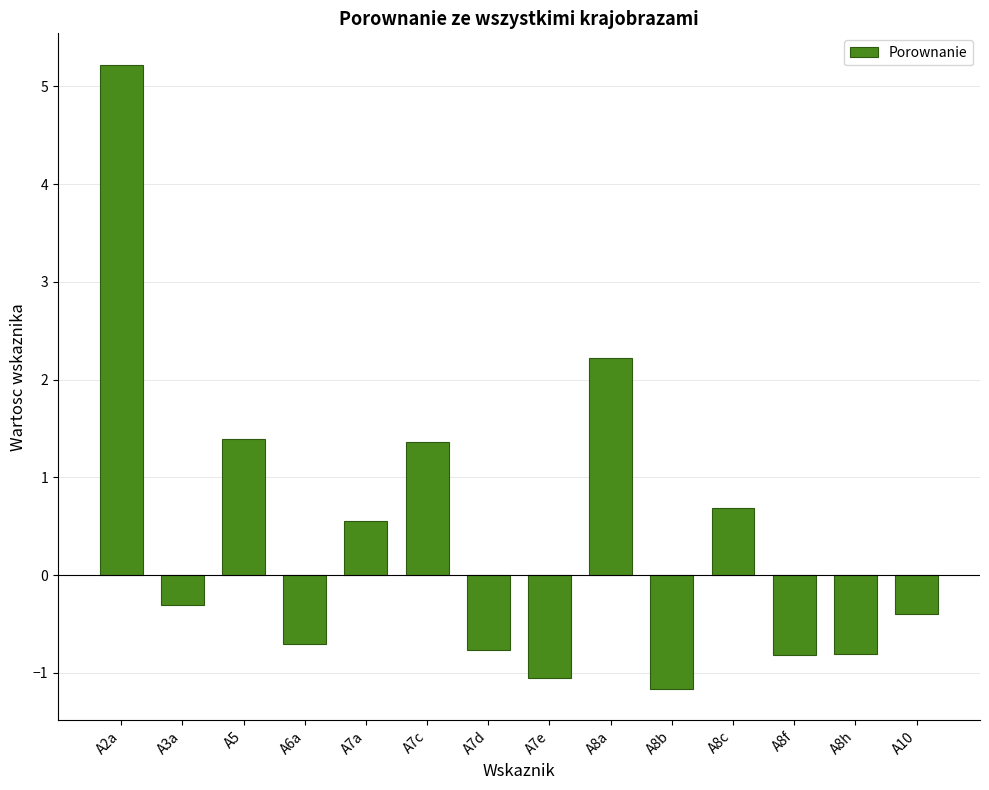

The value at A8h is -0.5. True or false?

False